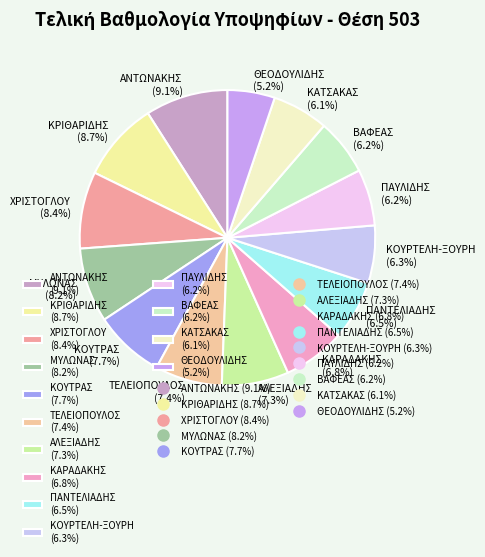

What percentage is the ΒΑΦΕΑΣ slice, to the nearest percent?

6%